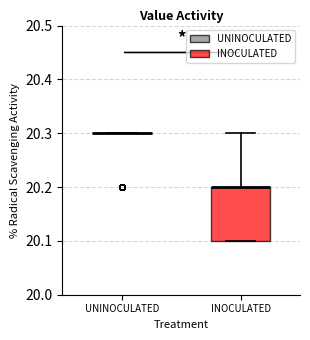

Which box is the tallest, from its lower edge to its upper edge?

INOCULATED